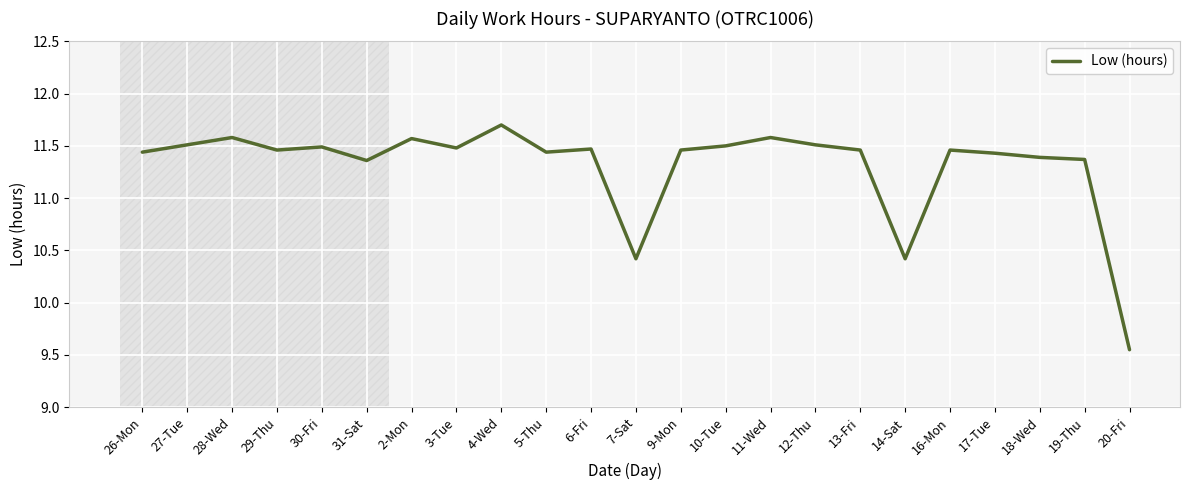

The value at 18-Wed is 11.4. True or false?

True